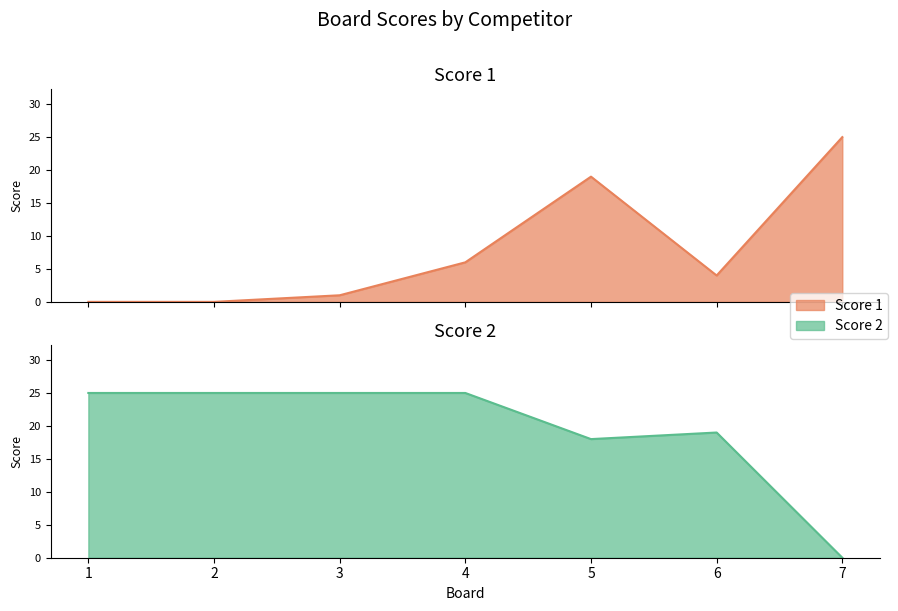

The Score 2 series shows 14 at 4. True or false?

False